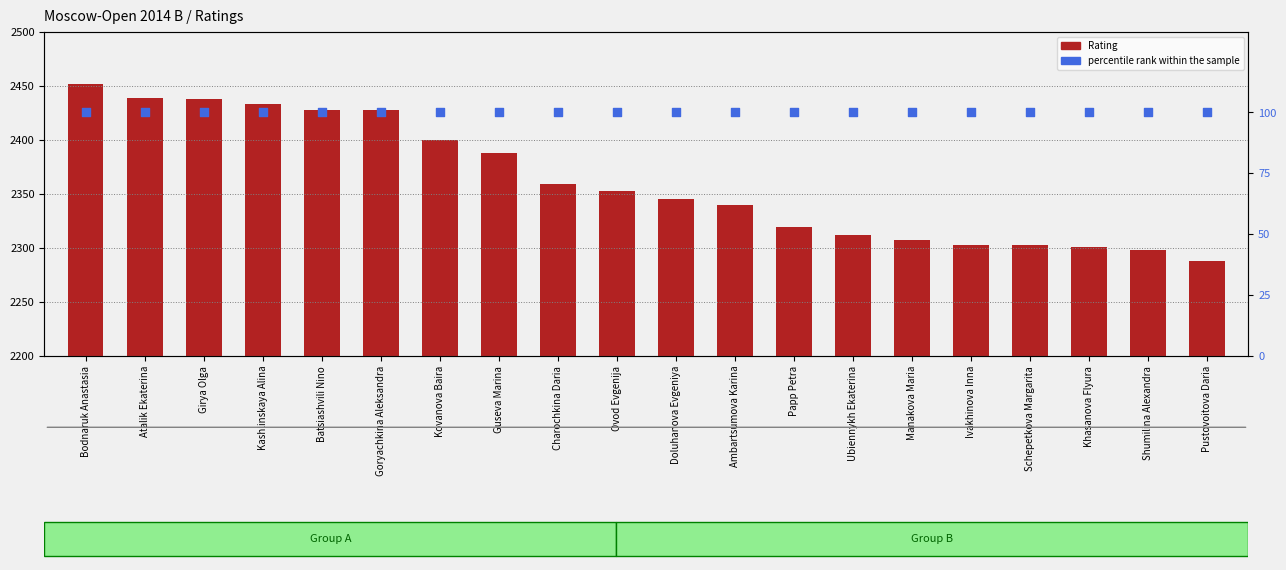

Which series contains the lowest Y value?

percentile rank within the sample